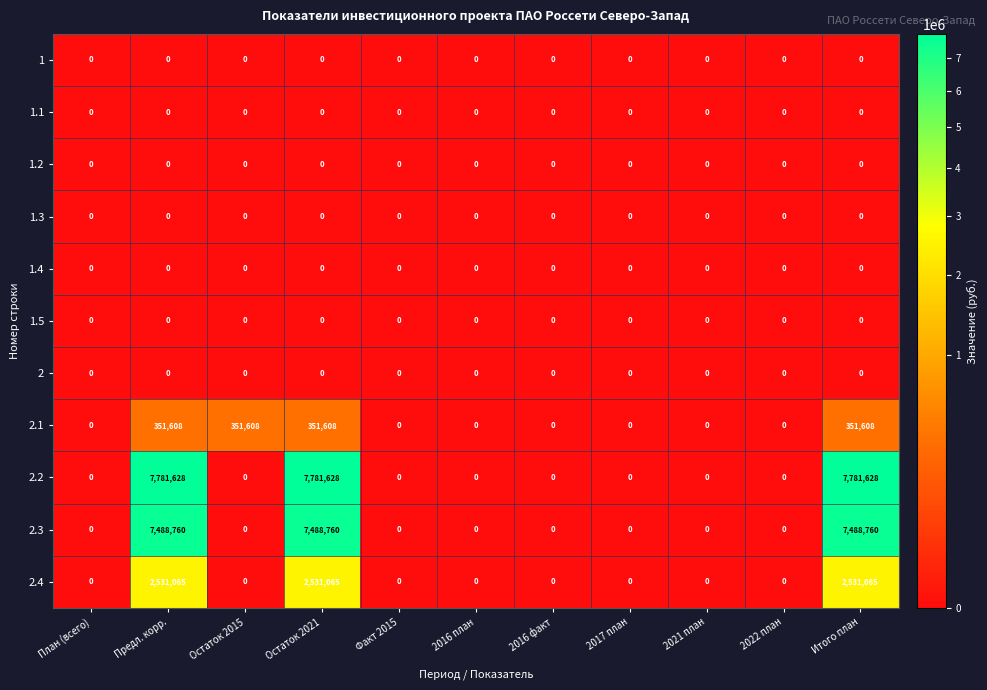

What is the total value across all series at Остаток 2015?

351608